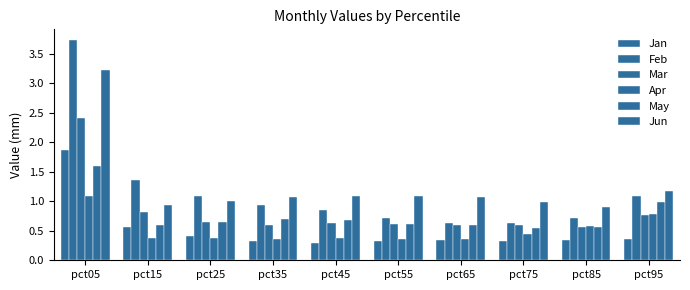

How many categories are shown in the chart?

10